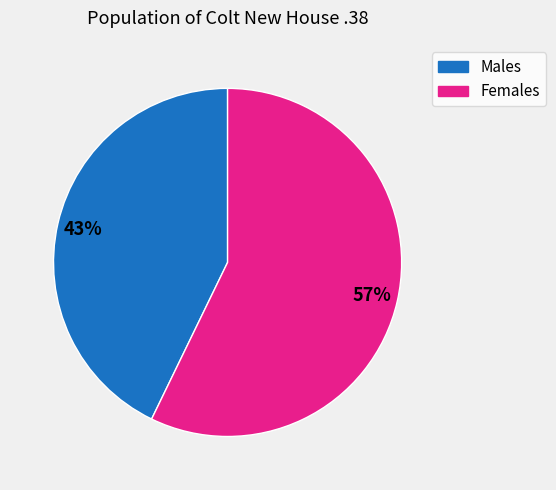

To the nearest percent, what is the difference between the largest and smallest slice percentages?

14%